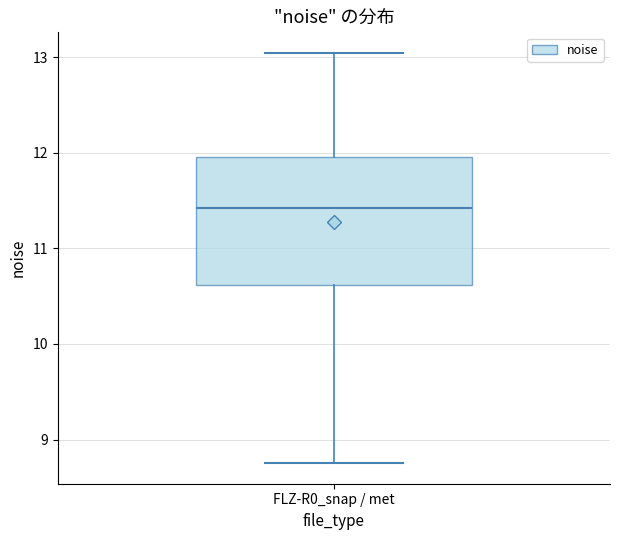

Read this box plot against the y-axis: the position of the median line, the range covered by the box, and the ends of both whiskers. The values are not printed on the chart, so give them approximately, as read against the axis.

median 11.4, box 10.6 to 12.0, whiskers 8.8 to 13.0